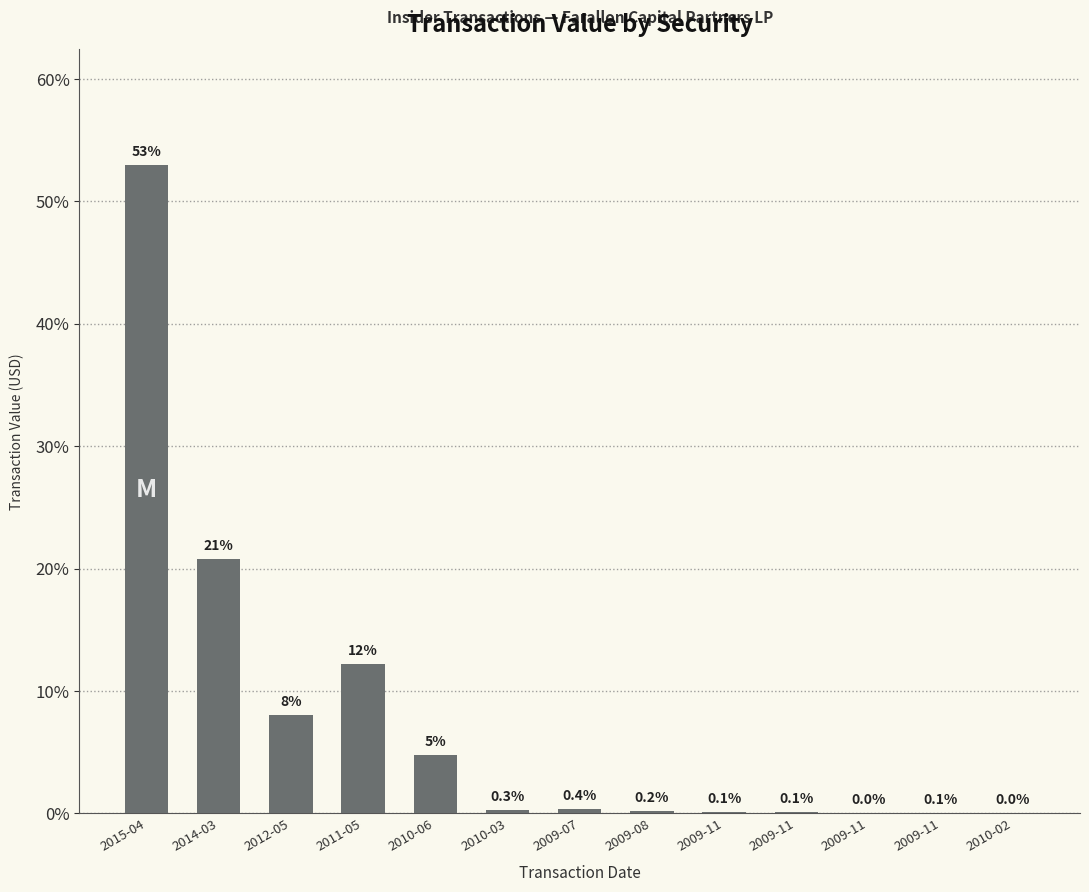

Rank the categories by value from lowest to highest.

2010-02, 2009-11, 2009-11, 2009-11, 2009-11, 2009-08, 2010-03, 2009-07, 2010-06, 2012-05, 2011-05, 2014-03, 2015-04